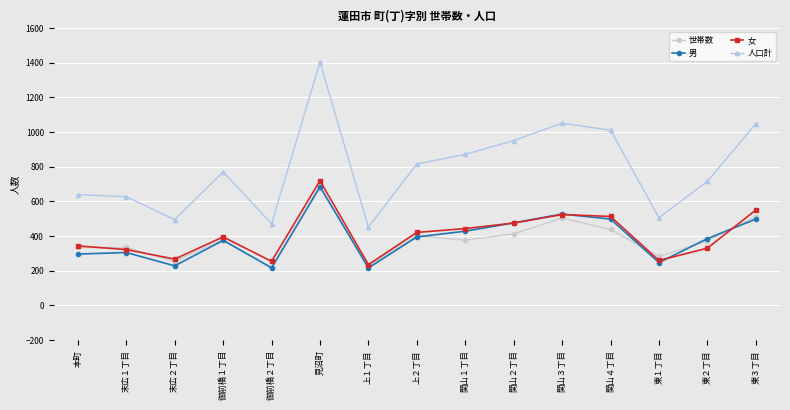

Is it true that 女 equals 254 at 御前橋２丁目?

True